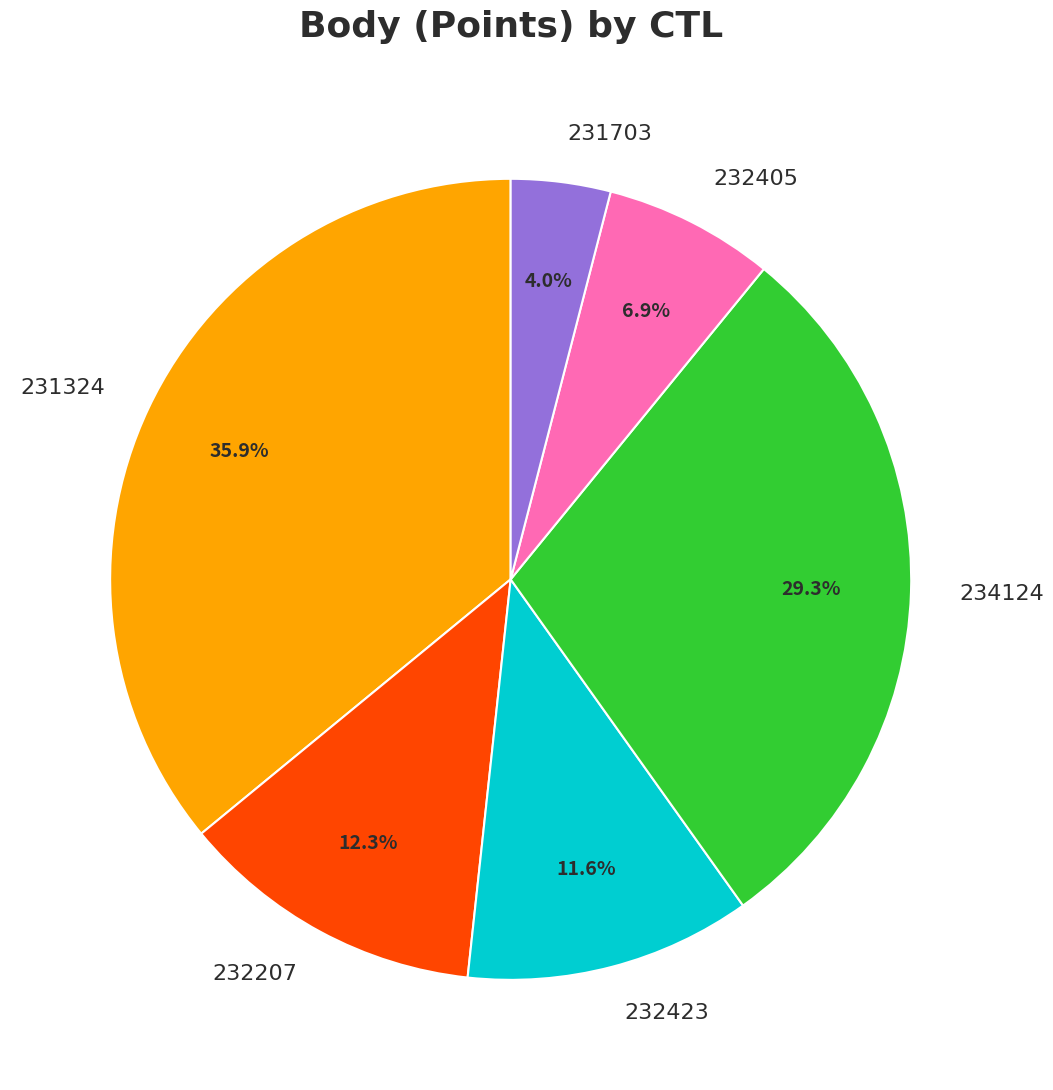

What percentage is the 231703 slice, to the nearest percent?

4%